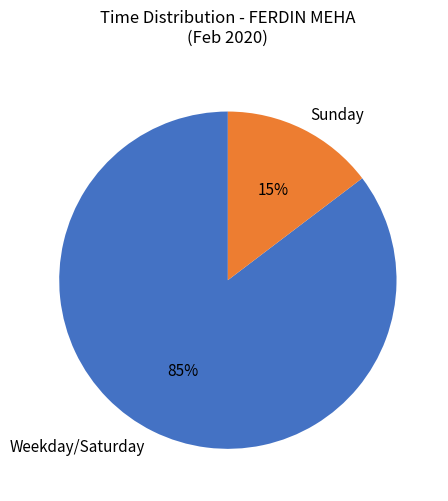

How many slices are in this pie chart?

2